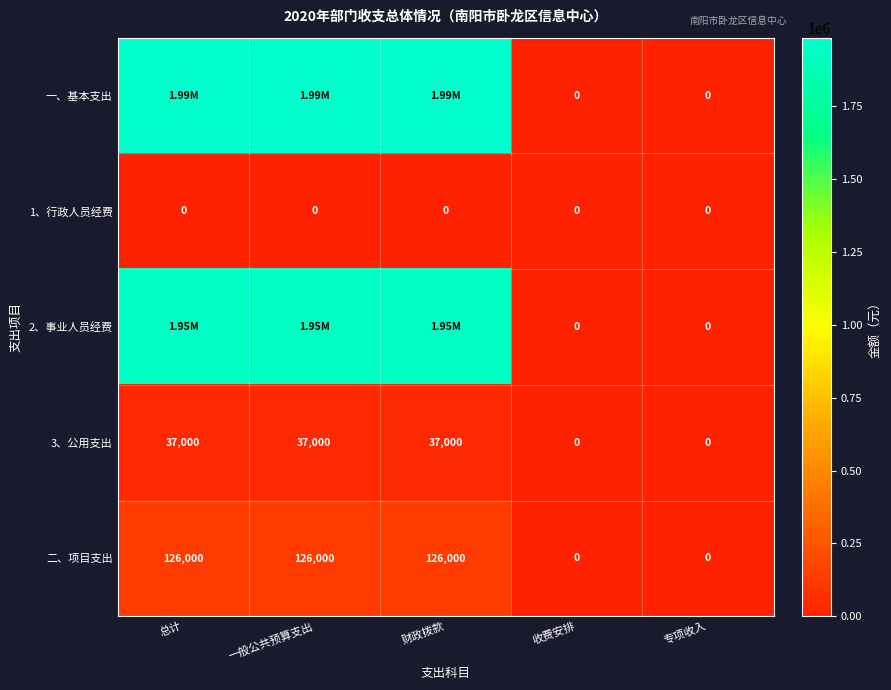

Which category has the lowest value across all series?

收费安排